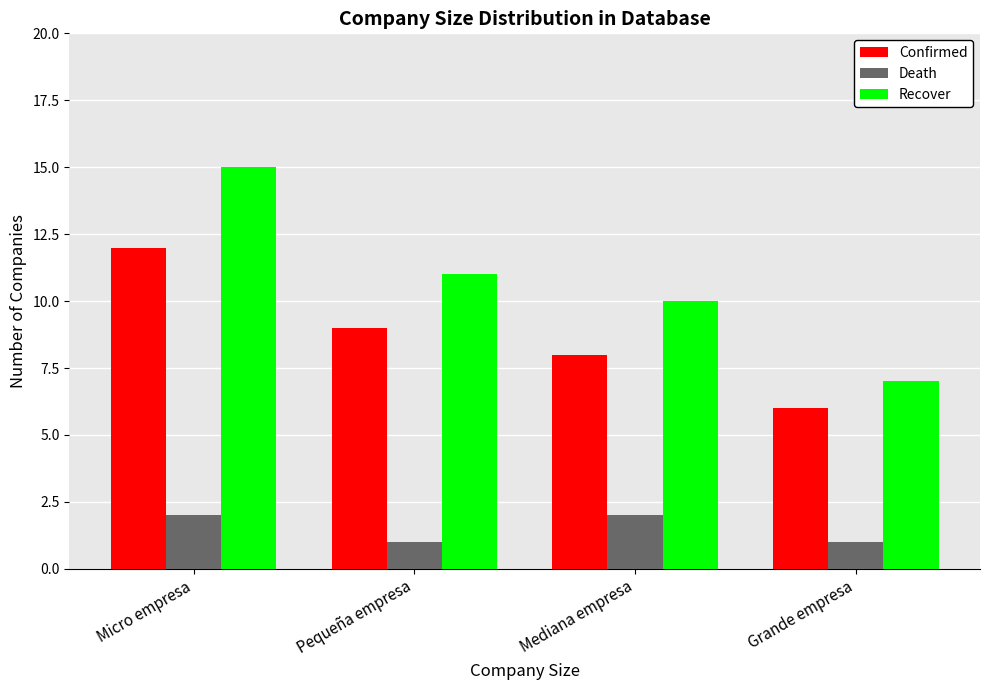

What is the difference between the maximum and minimum values in the Death series?

1